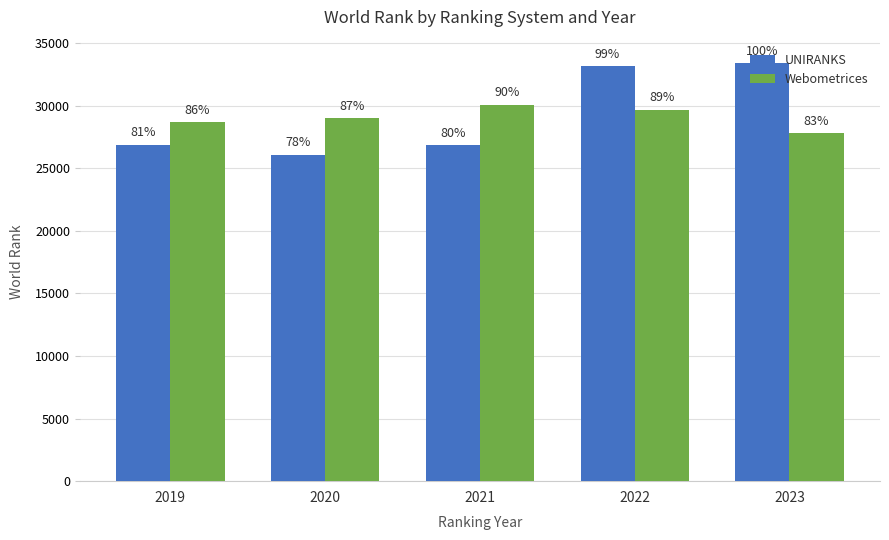

How many groups of bars are there?

5